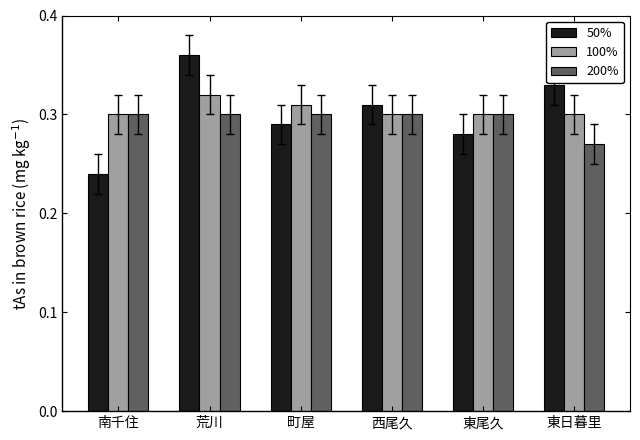

What is the sum of the 50% values at 町屋 and 西尾久?

0.6